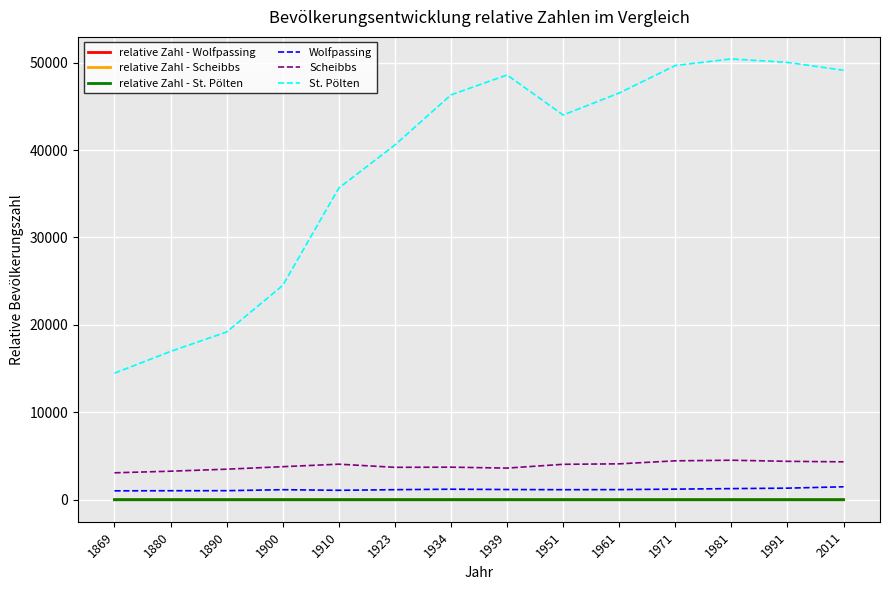

Which series has the largest range (max minus min)?

St. Pölten